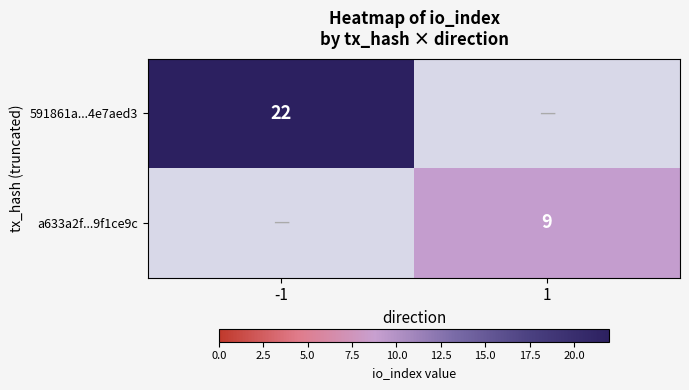

What is the maximum value shown in the chart?

22